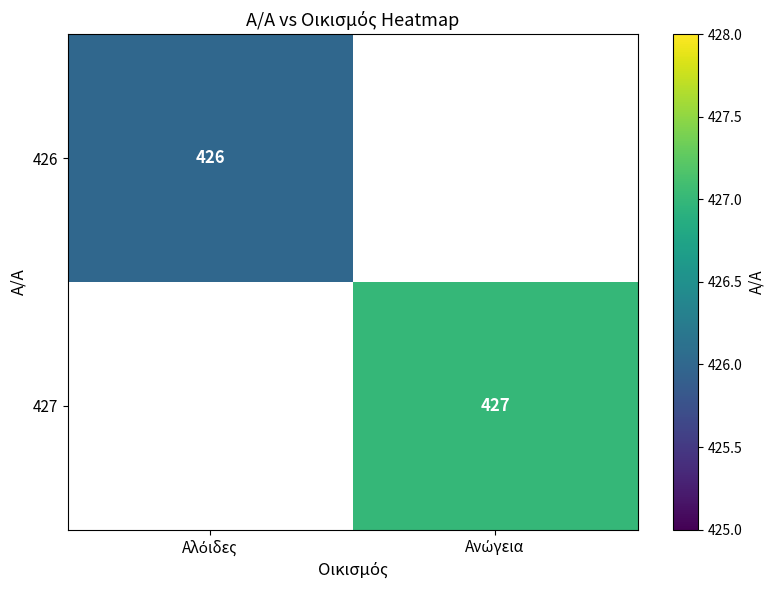

At Αλόιδες, list the series in order from largest to smallest.

426, 427